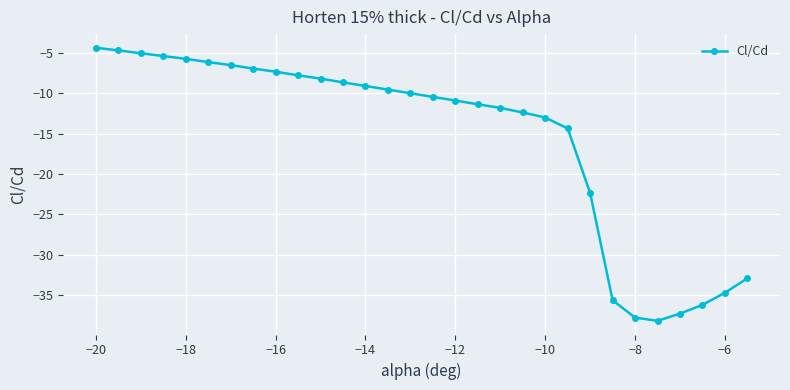

Does the chart have visible grid lines?

Yes